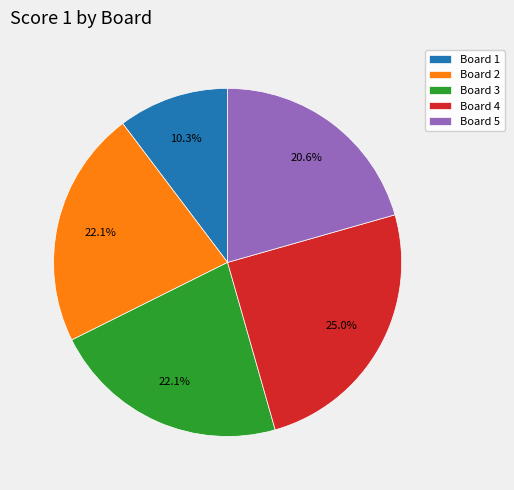

How many slices are in this pie chart?

5